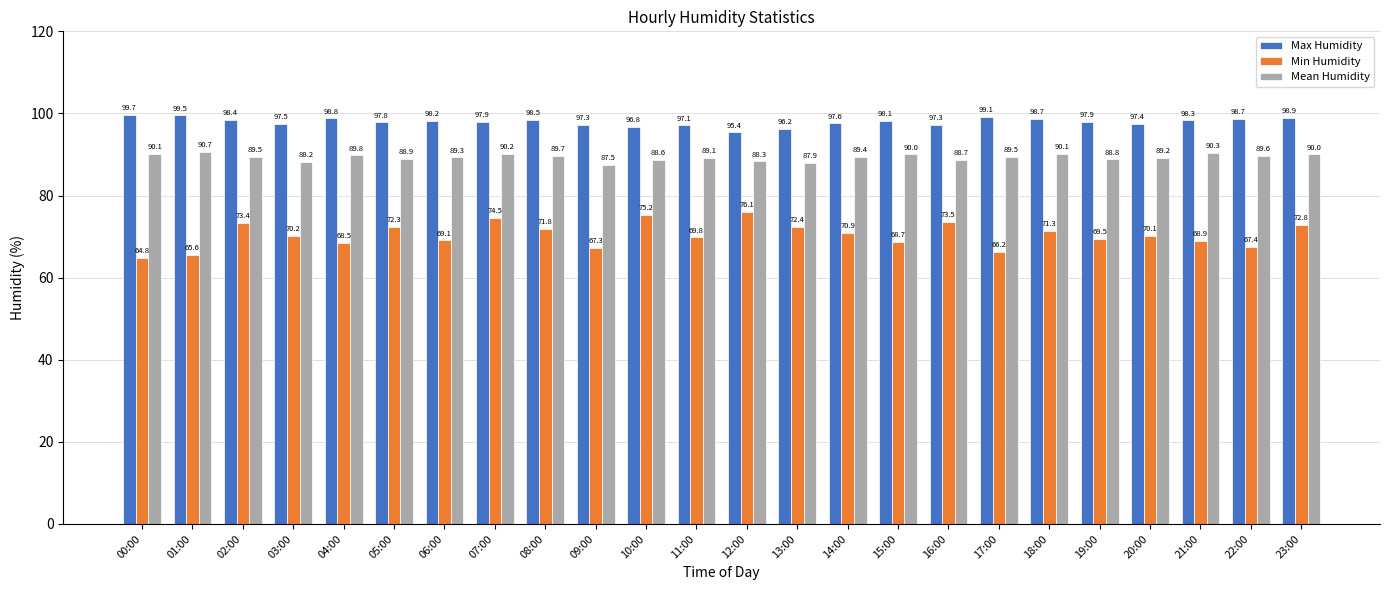

What is the total value across all series at 18:00?

260.1